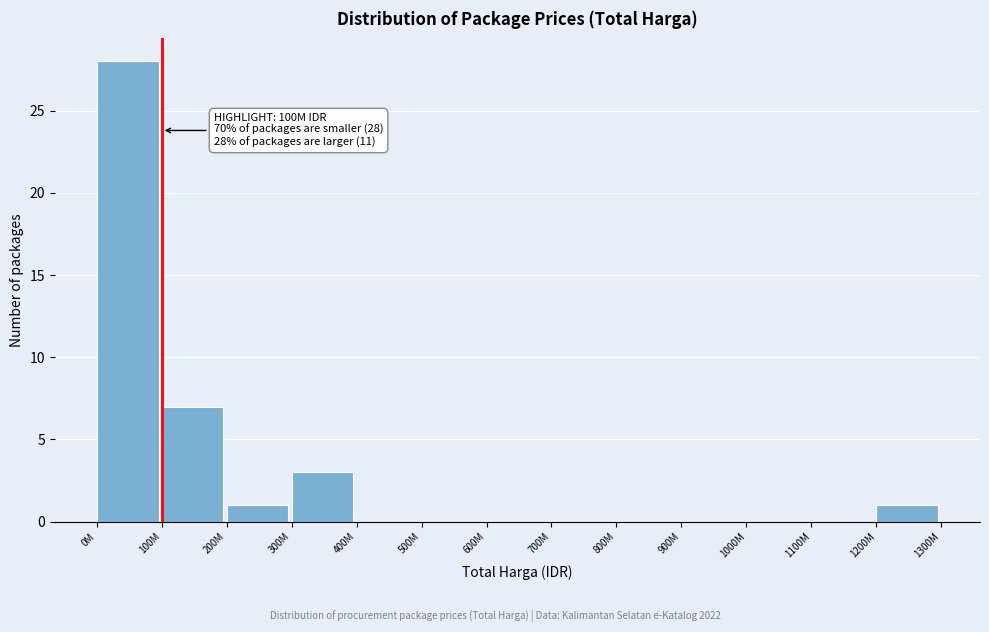

Reading right to left, what are all the values shown in this chart?

1200M=1	1100M=0	1000M=0	900M=0	800M=0	700M=0	600M=0	500M=0	400M=0	300M=3	200M=1	100M=7	0M=28